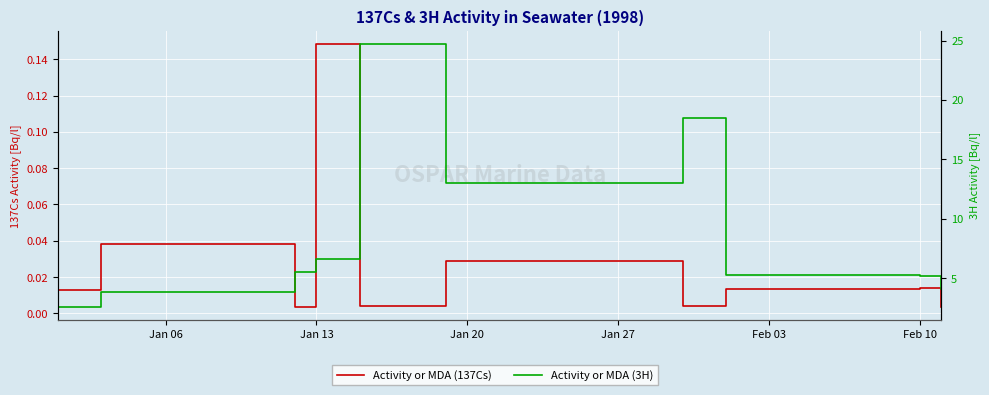

What is the value of the Activity or MDA (3H) point at the 8th from the left?

5.3